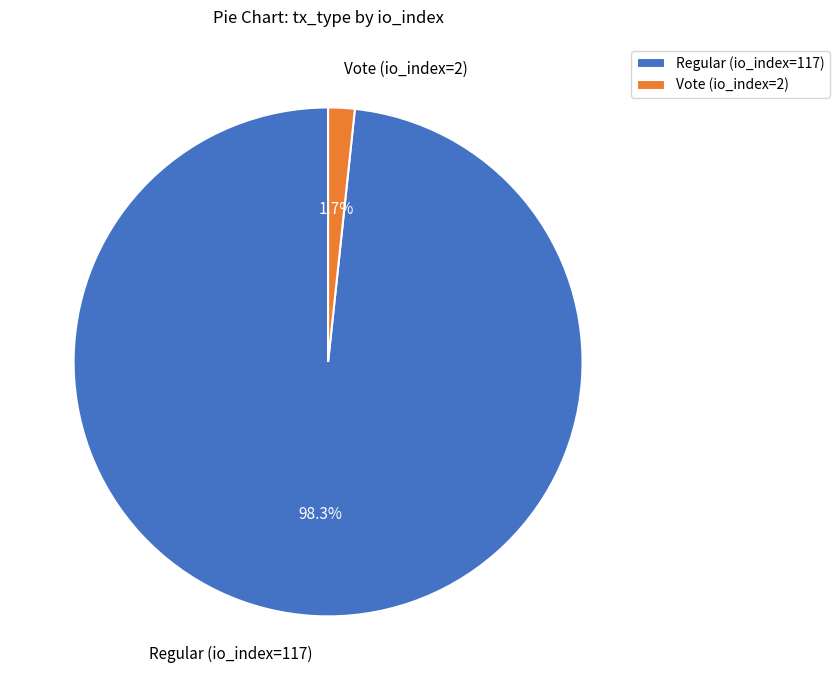

Count the number of slices in the pie.

2